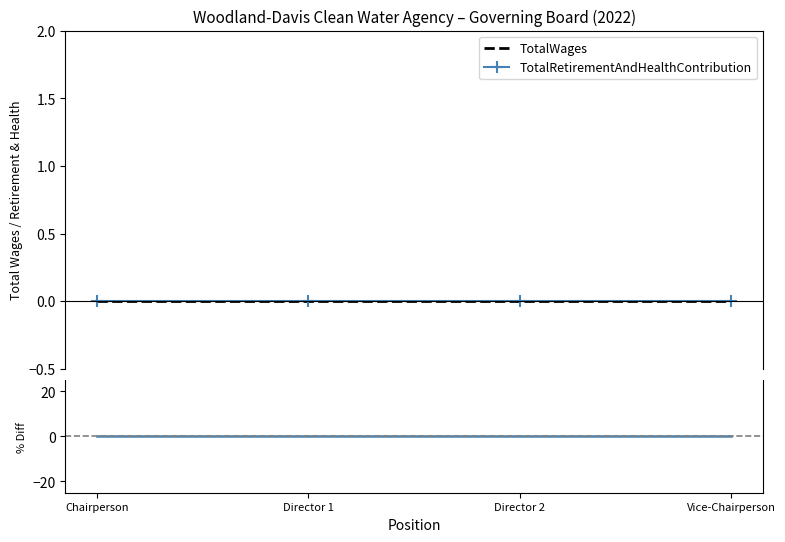

True or false: TotalWages and Year intersect in this chart.

False